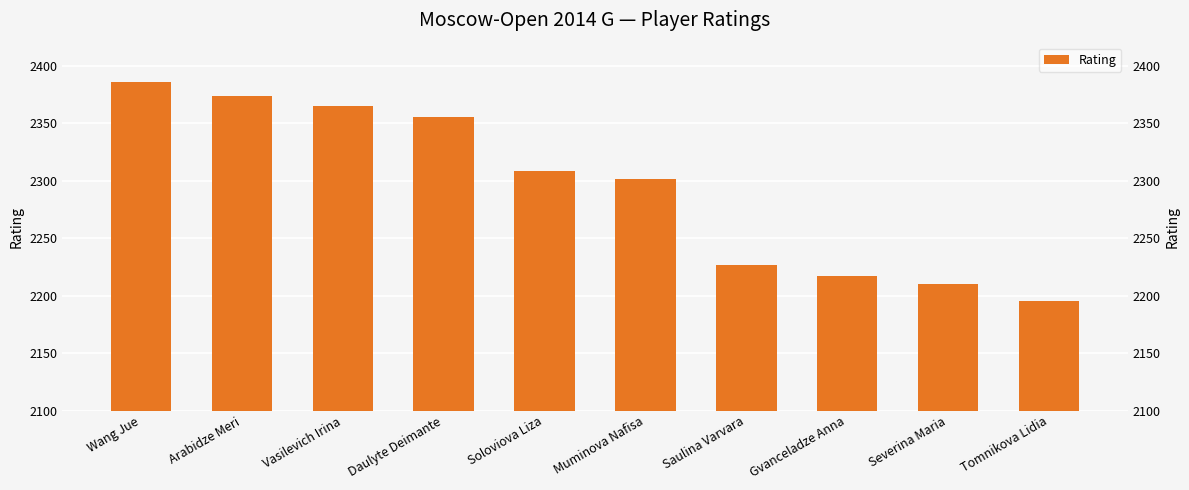

What is the ratio of the value at Severina Maria to the value at Gvanceladze Anna?

1.0